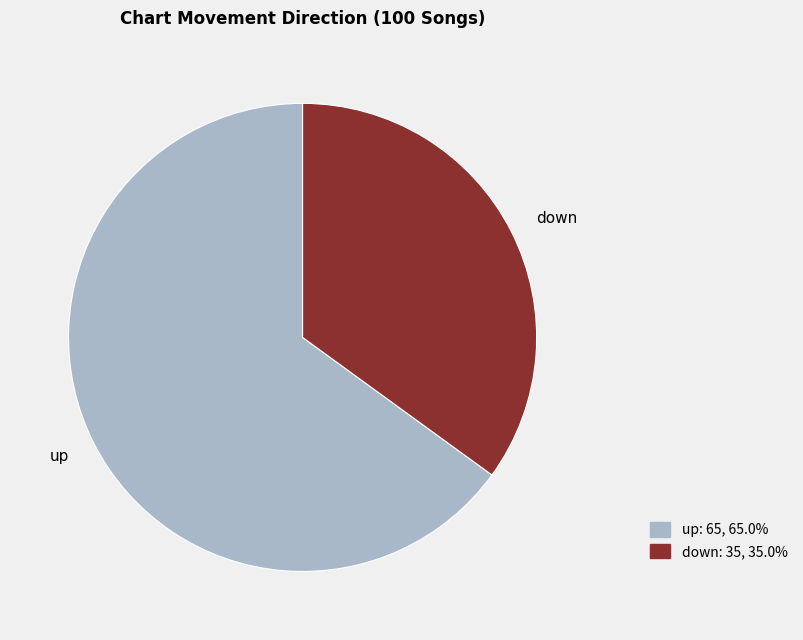

Rank the categories by value from highest to lowest.

up, down